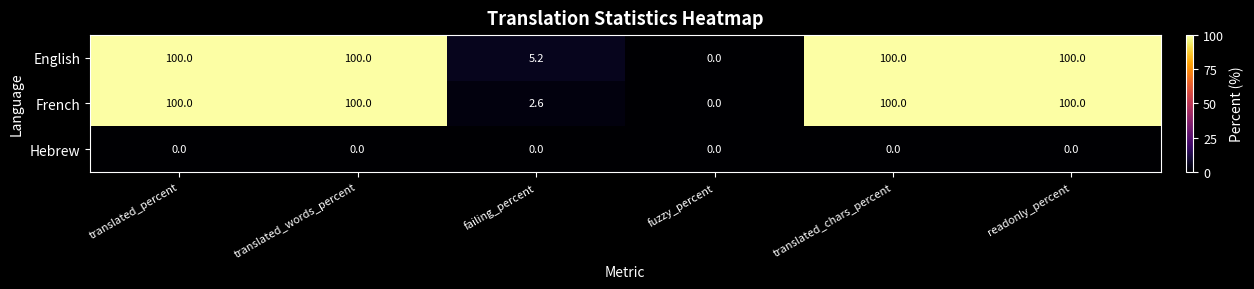

What is the difference between the highest and lowest values at failing_percent?

5.2